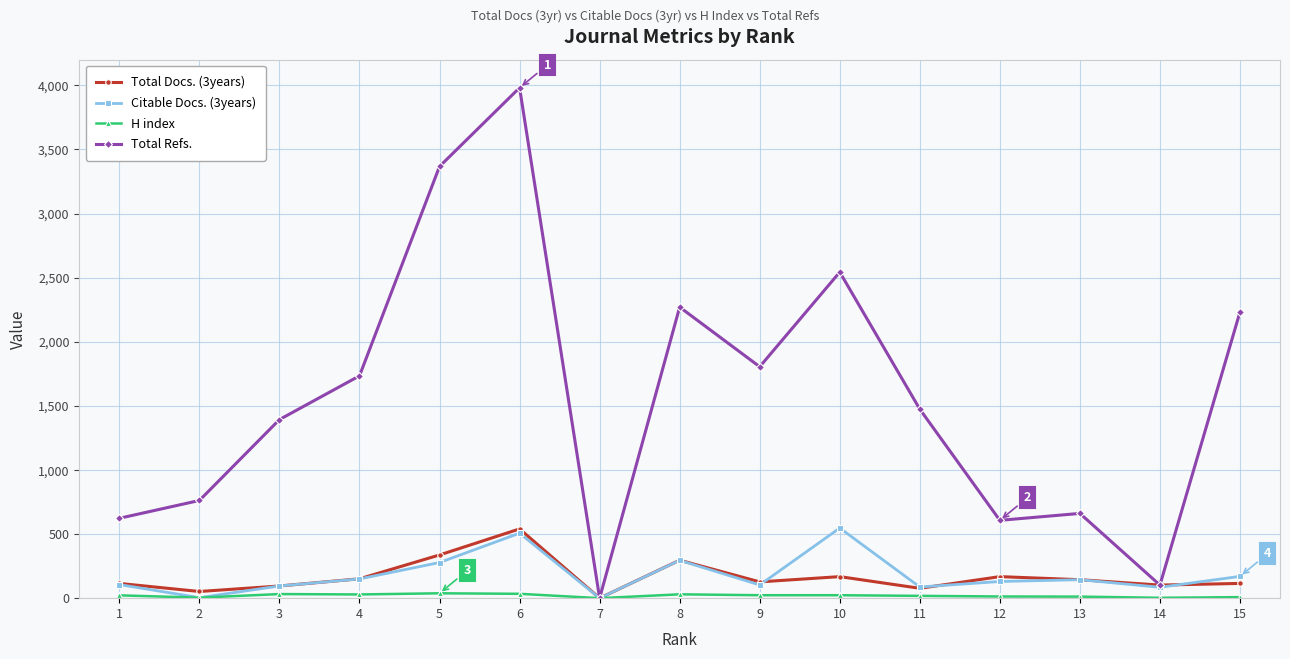

What is the greatest value displayed?

3981